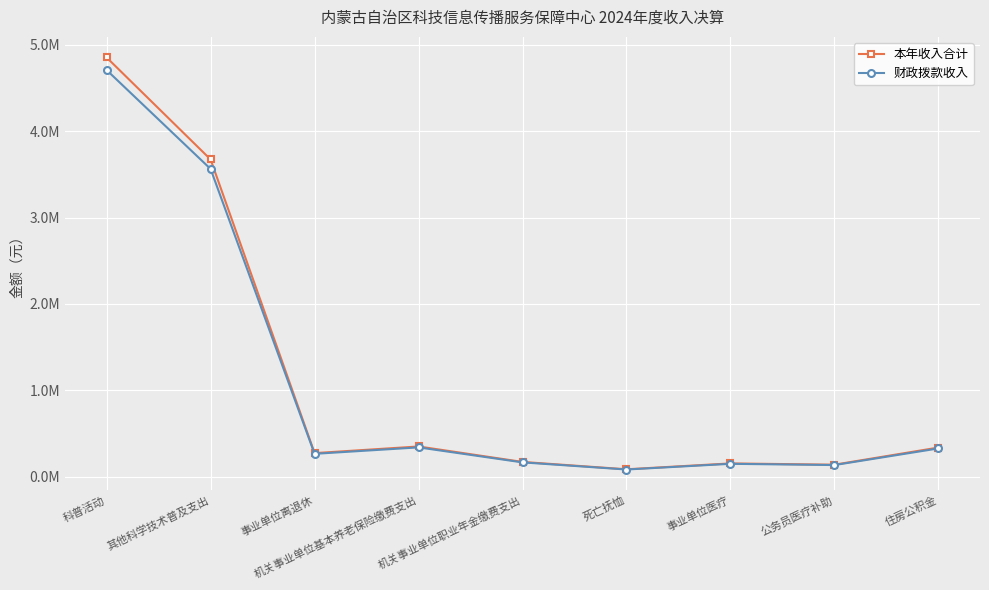

What is the average value of the 财政拨款收入 series?

1081019.2